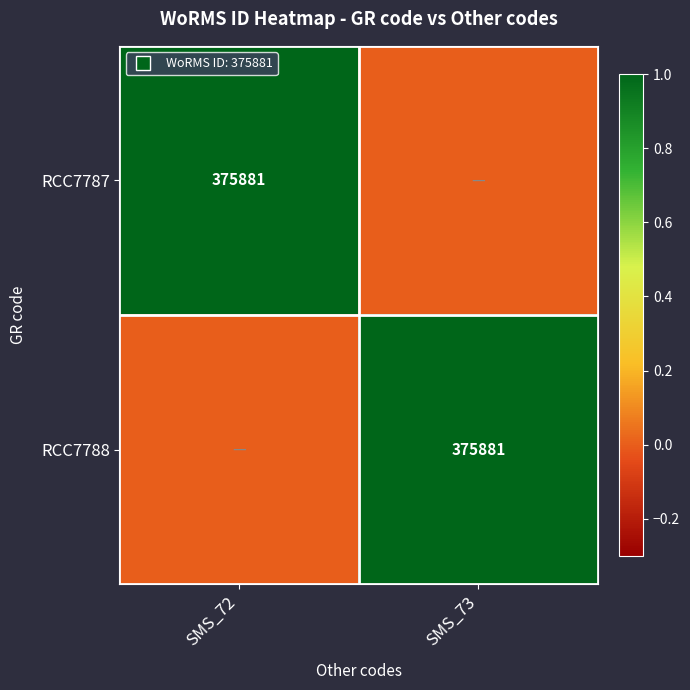

How many data points in RCC7788 are less than 1?

1